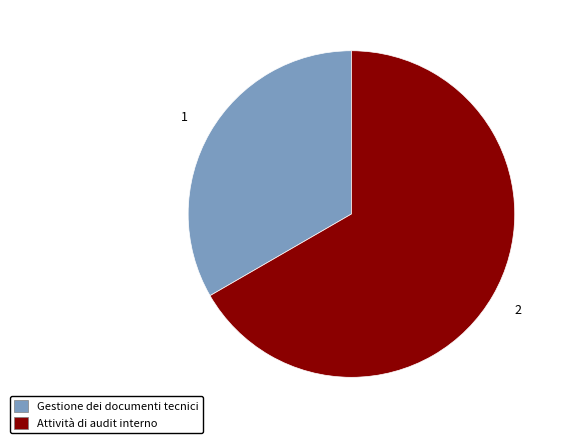

Rank the categories by value from lowest to highest.

Gestione dei documenti tecnici, Attività di audit interno